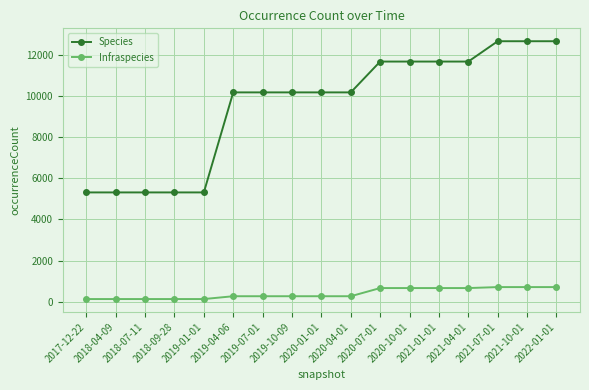

What is the minimum value shown in the chart?

128